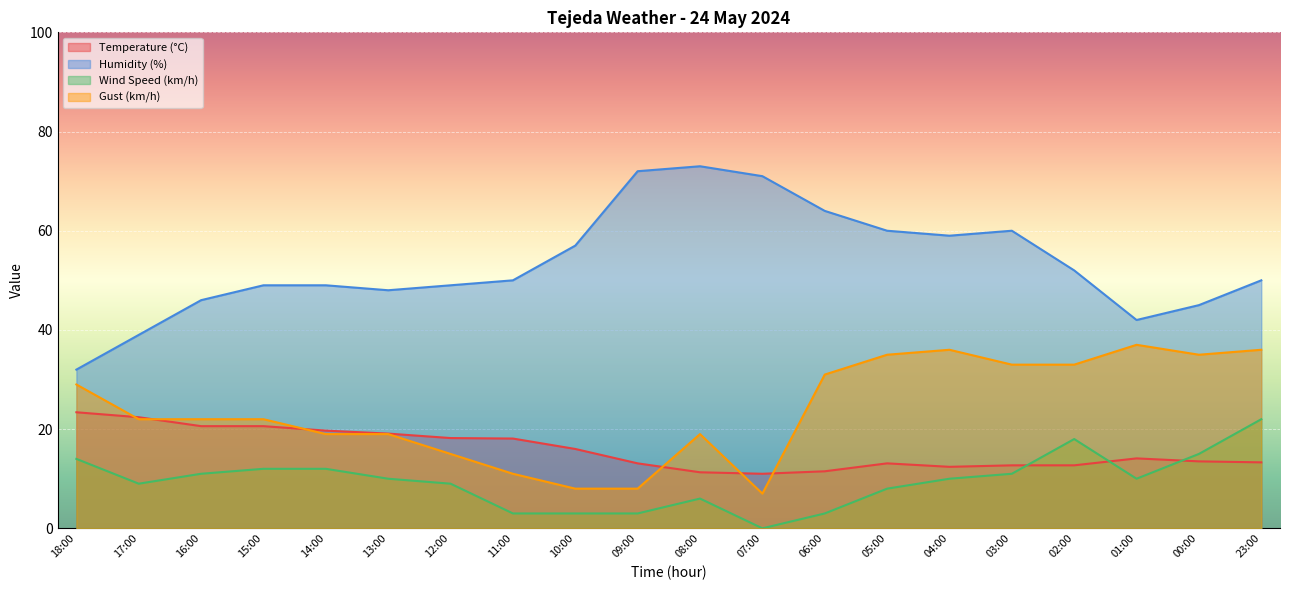

Where is Gust (km/h) nearest to the value 22?

17:00